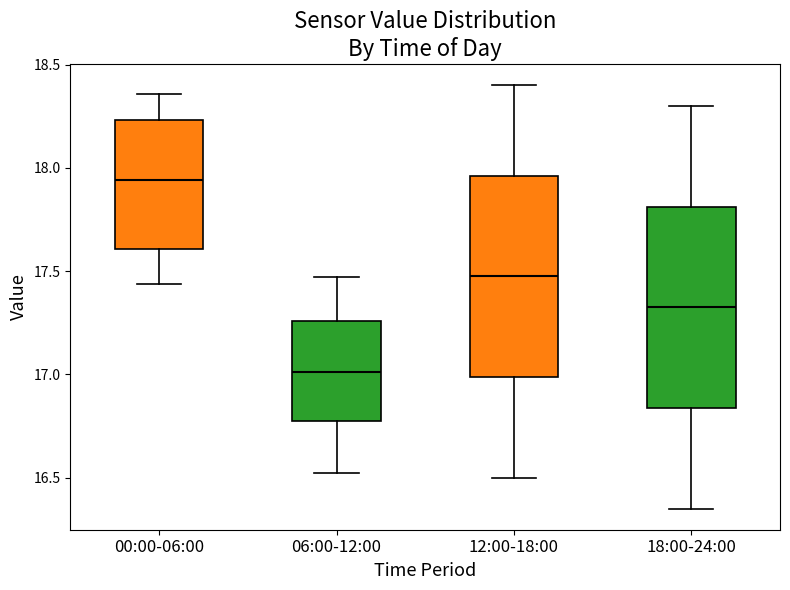

Reading left to right, read every box against the y-axis: the position of its median line, the range the box covers, and the ends of its whiskers. The values are not printed on the chart, so give them approximately, as read against the axis.

00:00-06:00: median 17.95, box 17.60 to 18.25, whiskers 17.45 to 18.35
06:00-12:00: median 17.00, box 16.75 to 17.25, whiskers 16.50 to 17.45
12:00-18:00: median 17.50, box 17.00 to 17.95, whiskers 16.50 to 18.40
18:00-24:00: median 17.35, box 16.85 to 17.80, whiskers 16.35 to 18.30